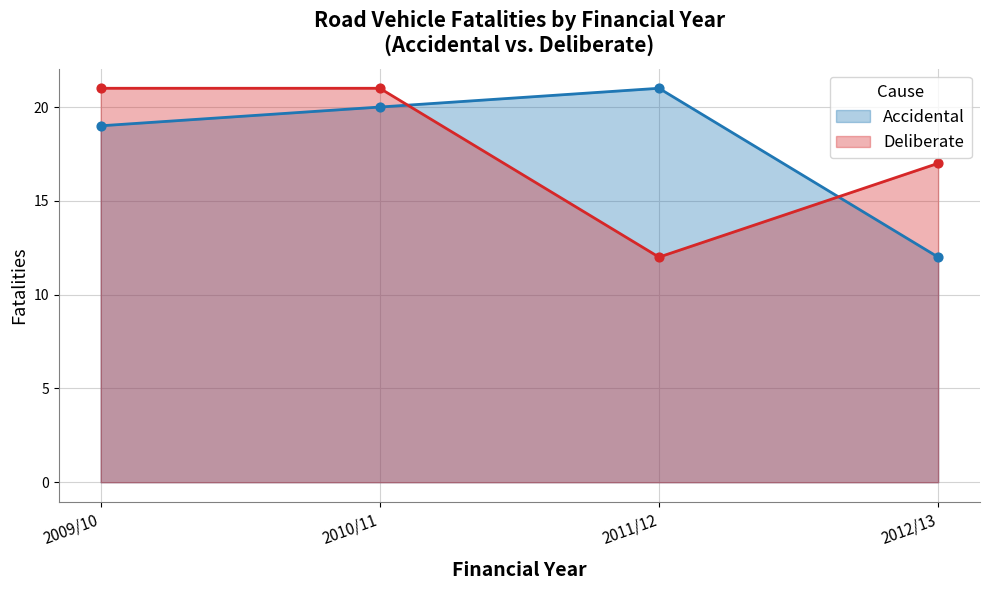

What are all the series names shown in the legend?

Accidental, Deliberate